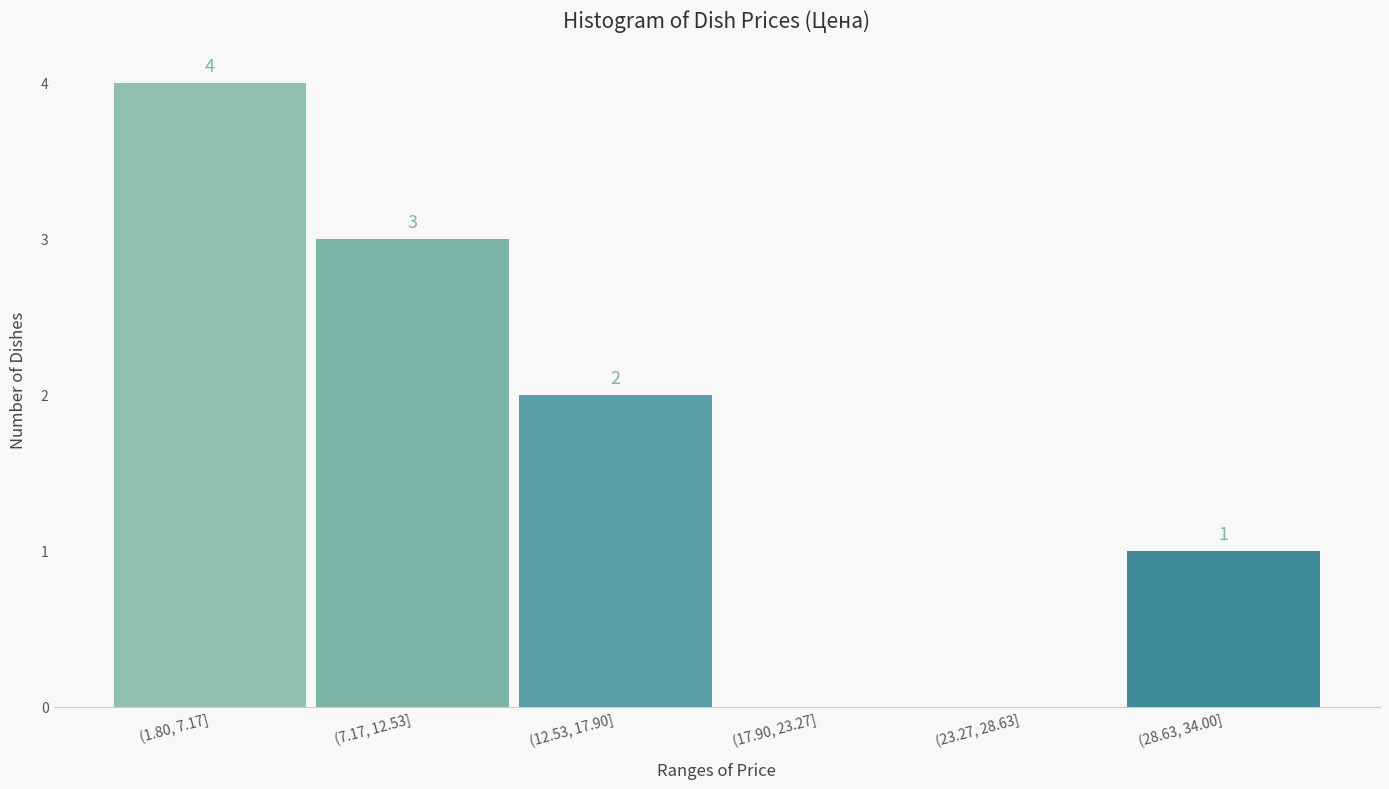

Reading left to right, transcribe all the data shown in this chart.

(1.80, 7.17]=4	(7.17, 12.53]=3	(12.53, 17.90]=2	(17.90, 23.27]=0	(23.27, 28.63]=0	(28.63, 34.00]=1